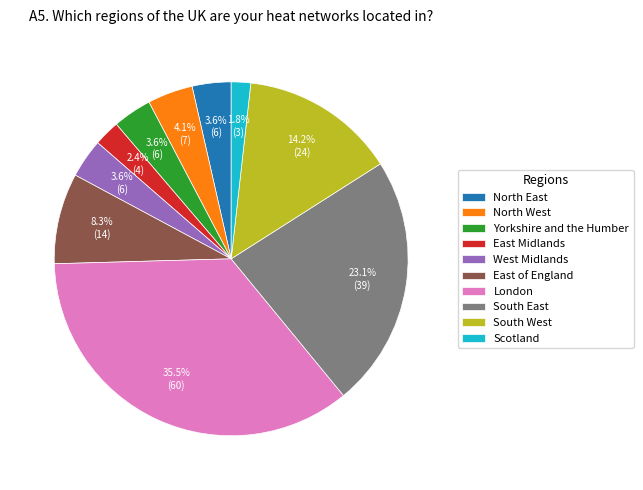

How many slices are in this pie chart?

10